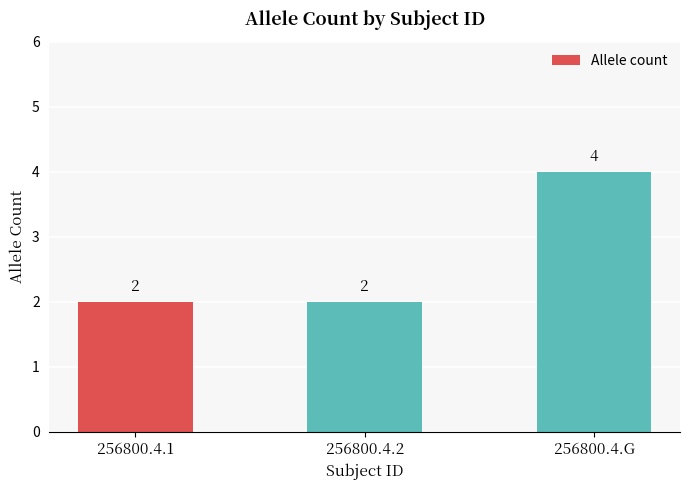

How many bars are there in total?

3